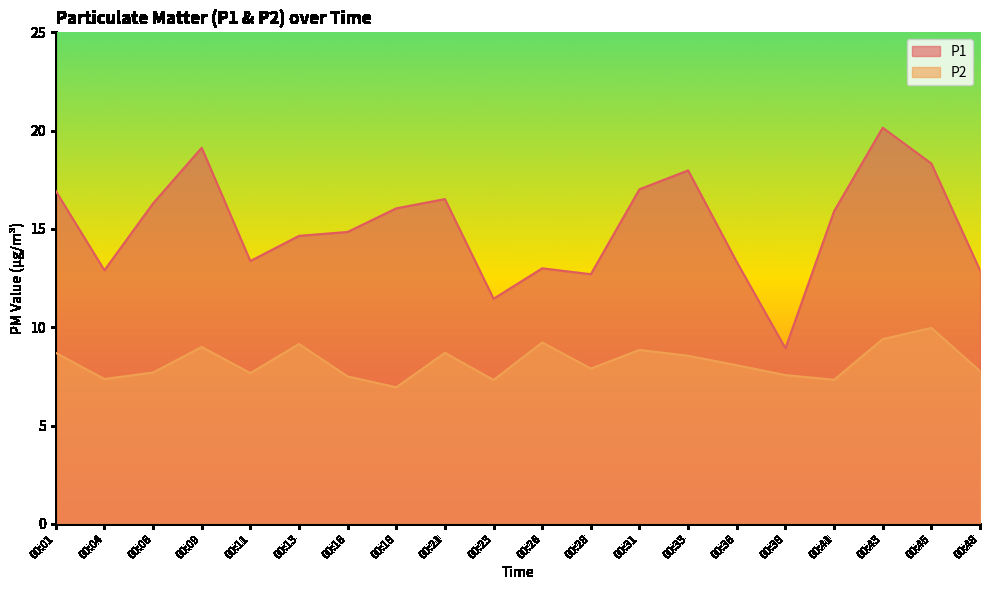

Where is P1 nearest to the value 14?

00:11